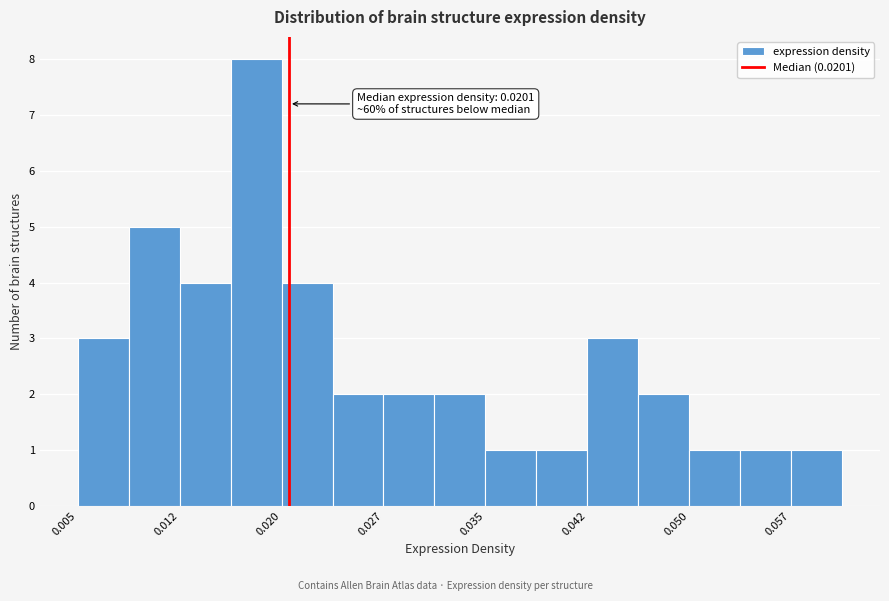

Read against the x-axis, roughly where is the centre of the tallest bar?

0.018